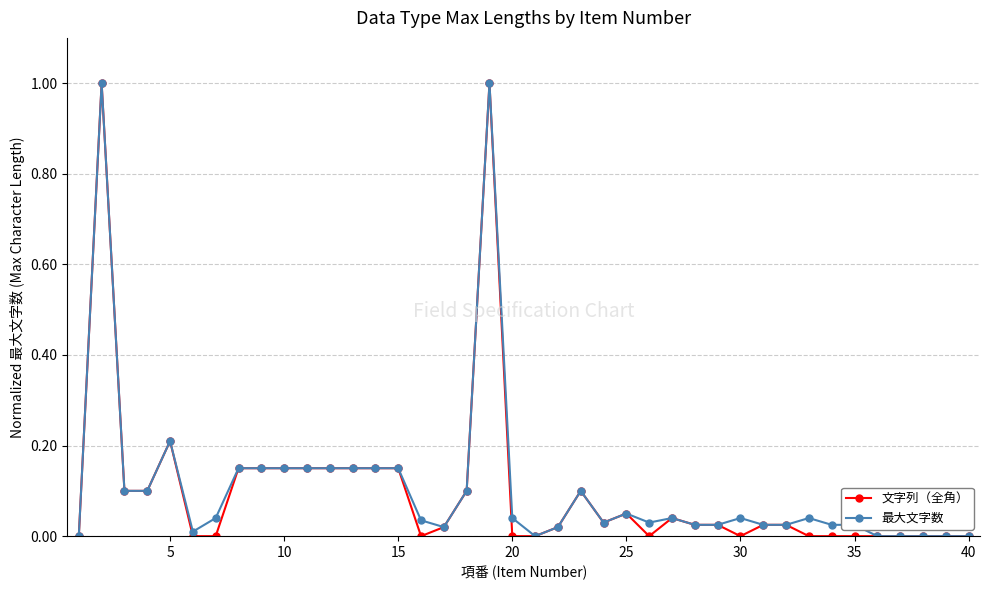

What is the greatest value displayed?

1.0